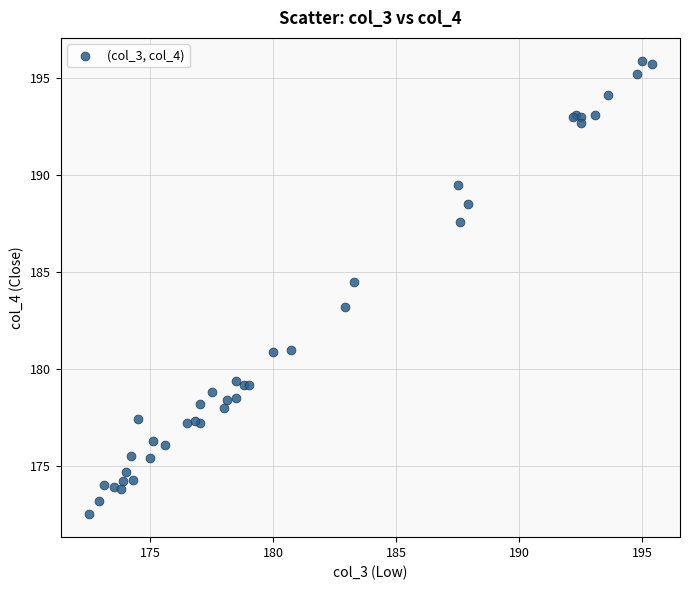

What Y value in the scatter plot is closest to 184?

184.5